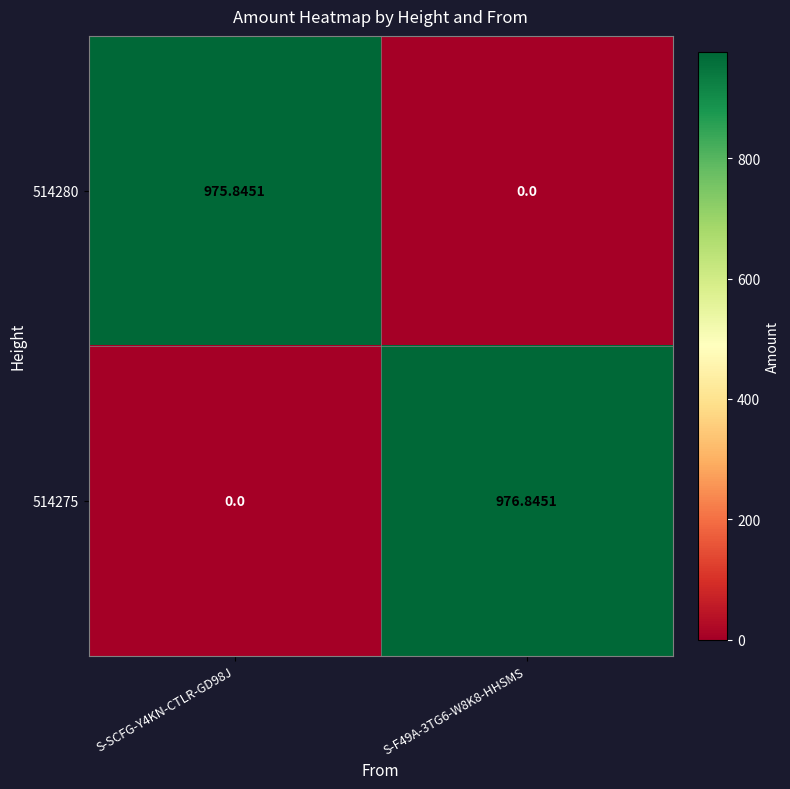

Between S-SCFG-Y4KN-CTLR-GD98J and S-F49A-3TG6-W8K8-HHSMS, which series saw the biggest shift?

514275